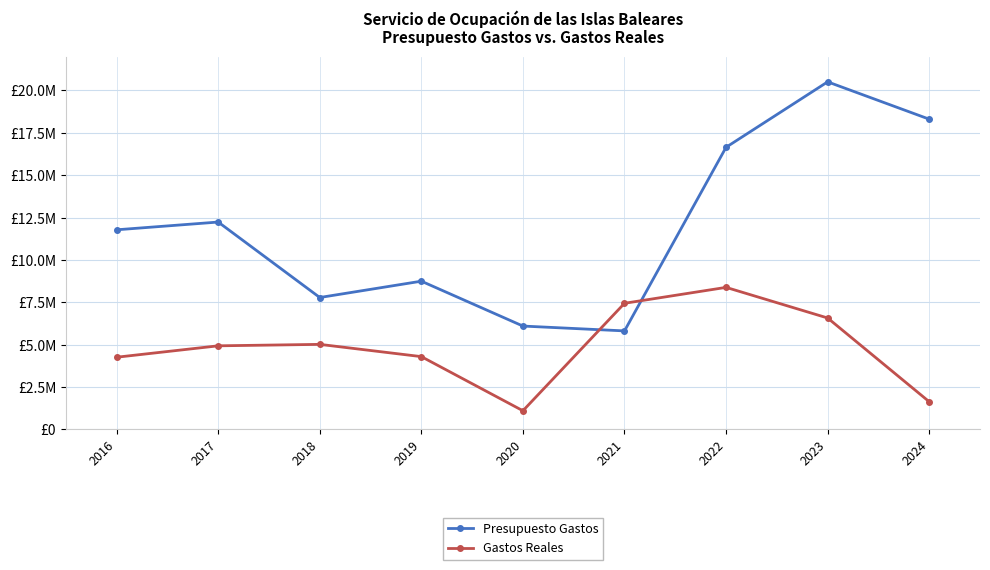

Is this an area chart (filled region under the line)?

No